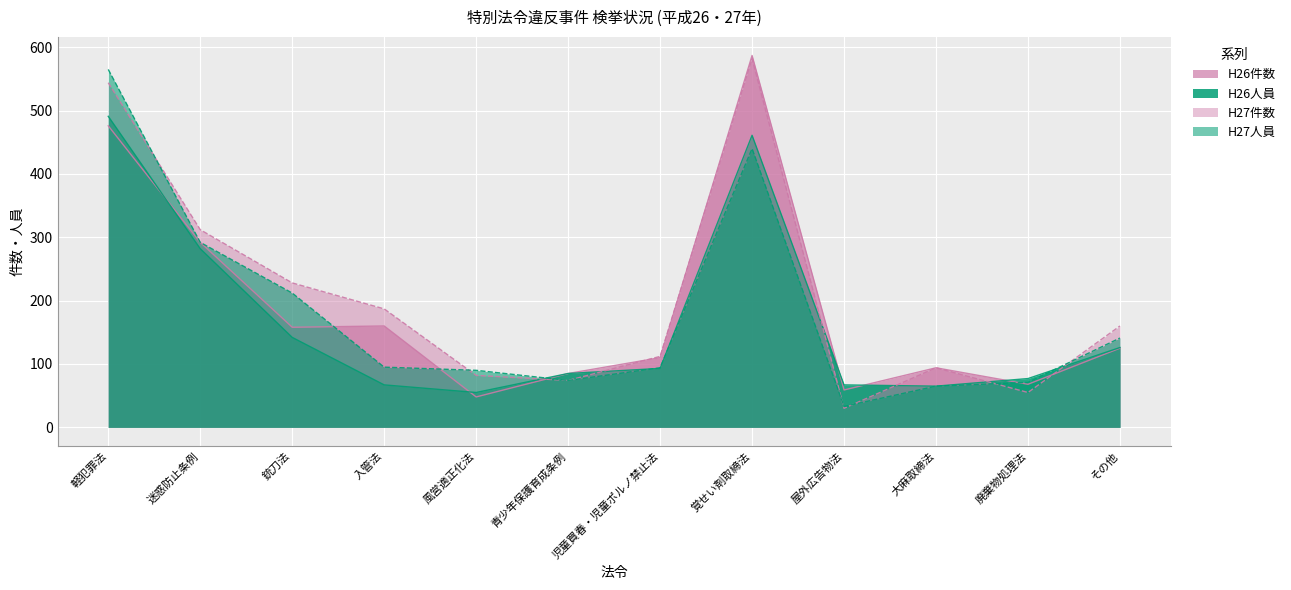

At which label does H26人員 first exceed 93?

軽犯罪法